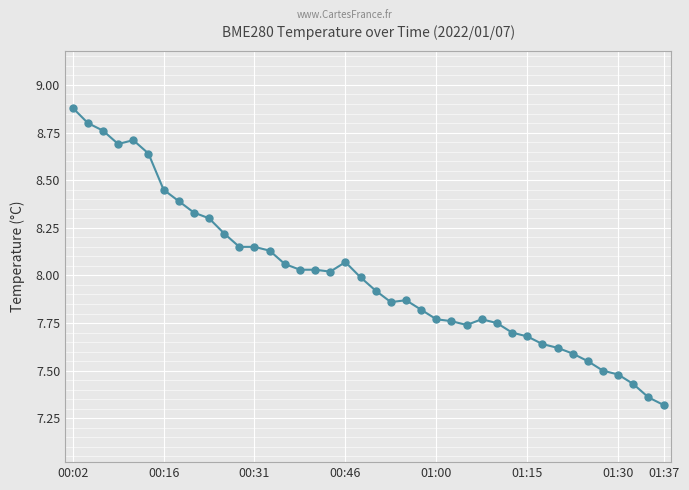

True or false: the data has more than 1 interior local peaks.

True